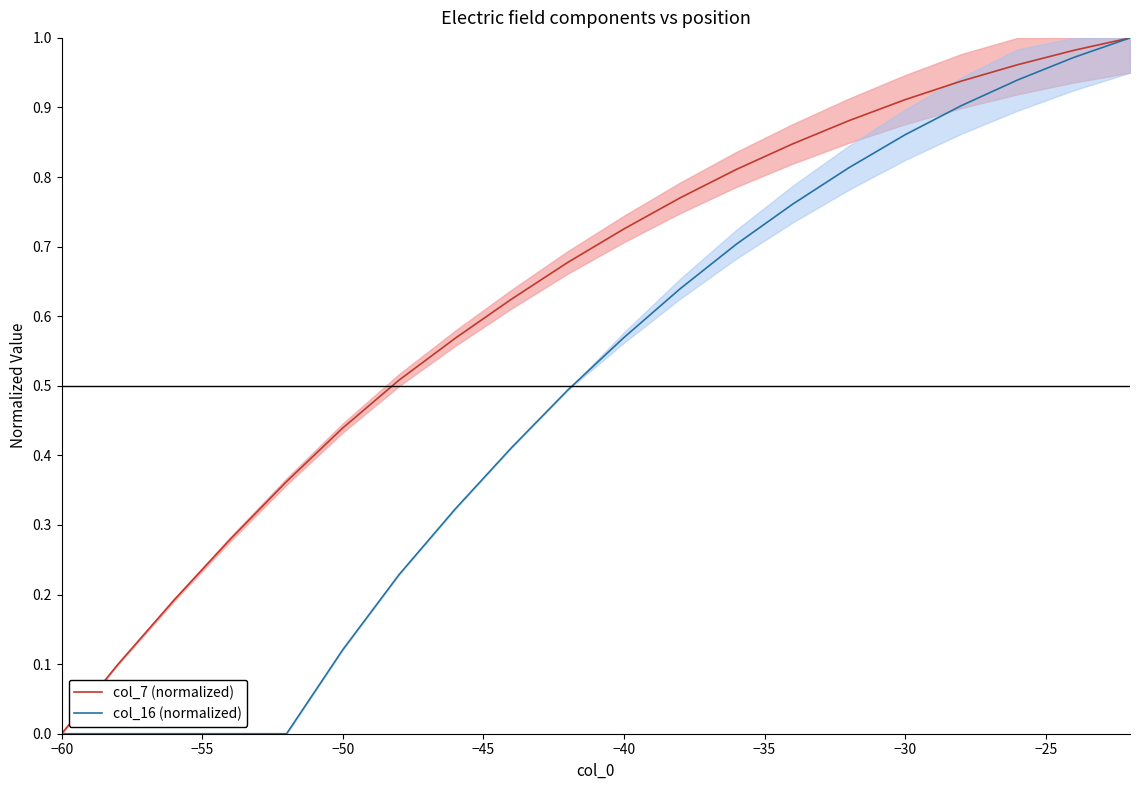

Which category has the lowest value in the col_7 (normalized) series?

−60